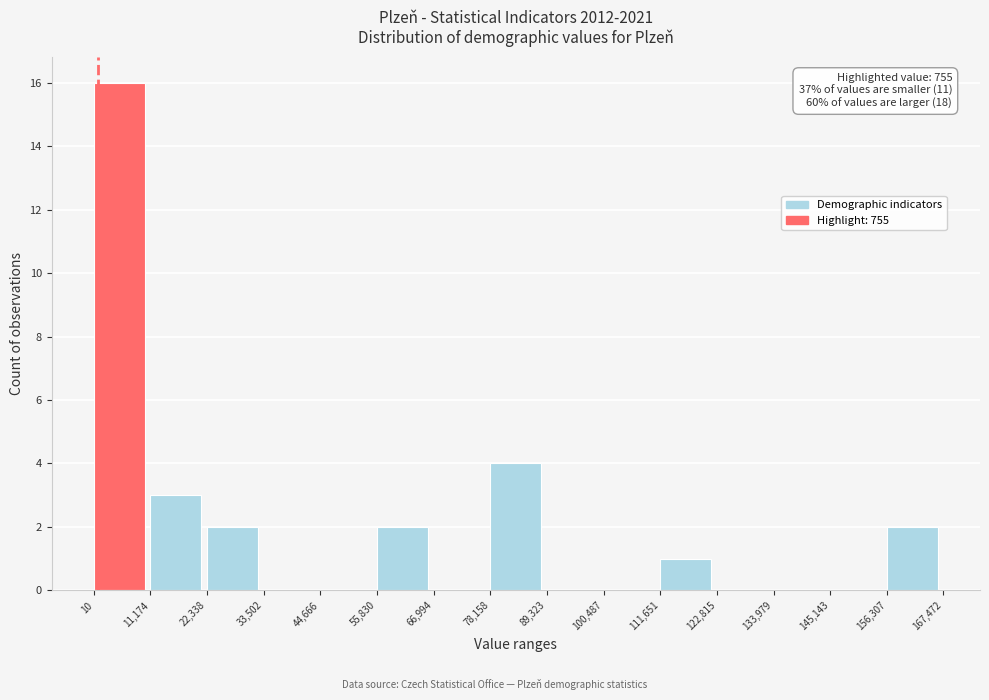

Which range on the x-axis has the tallest bar?

10 to 11,174